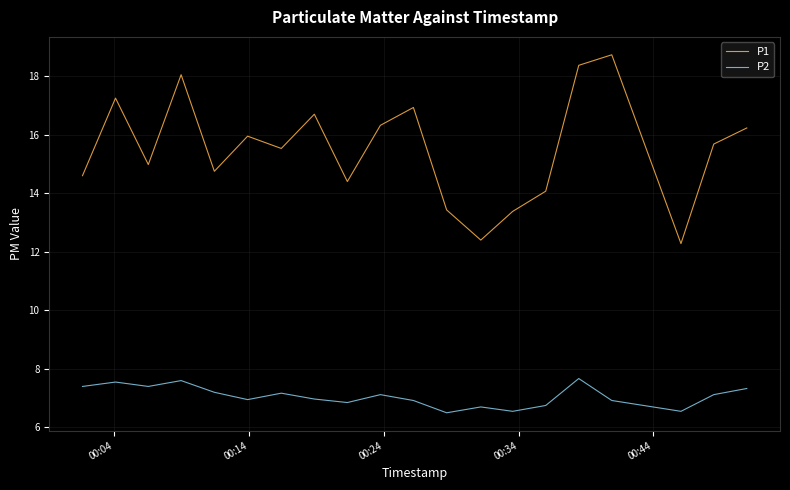

Which series has the widest spread of values?

P1